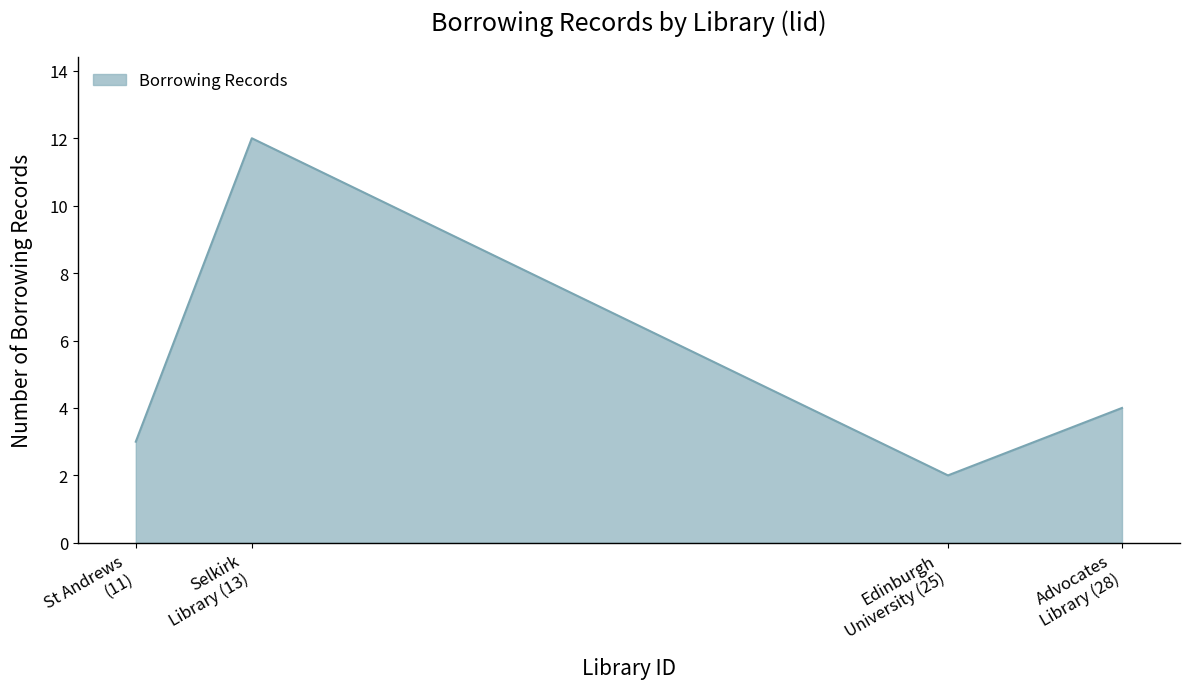

How many points are higher than both their immediate neighbors (excluding endpoints)?

1